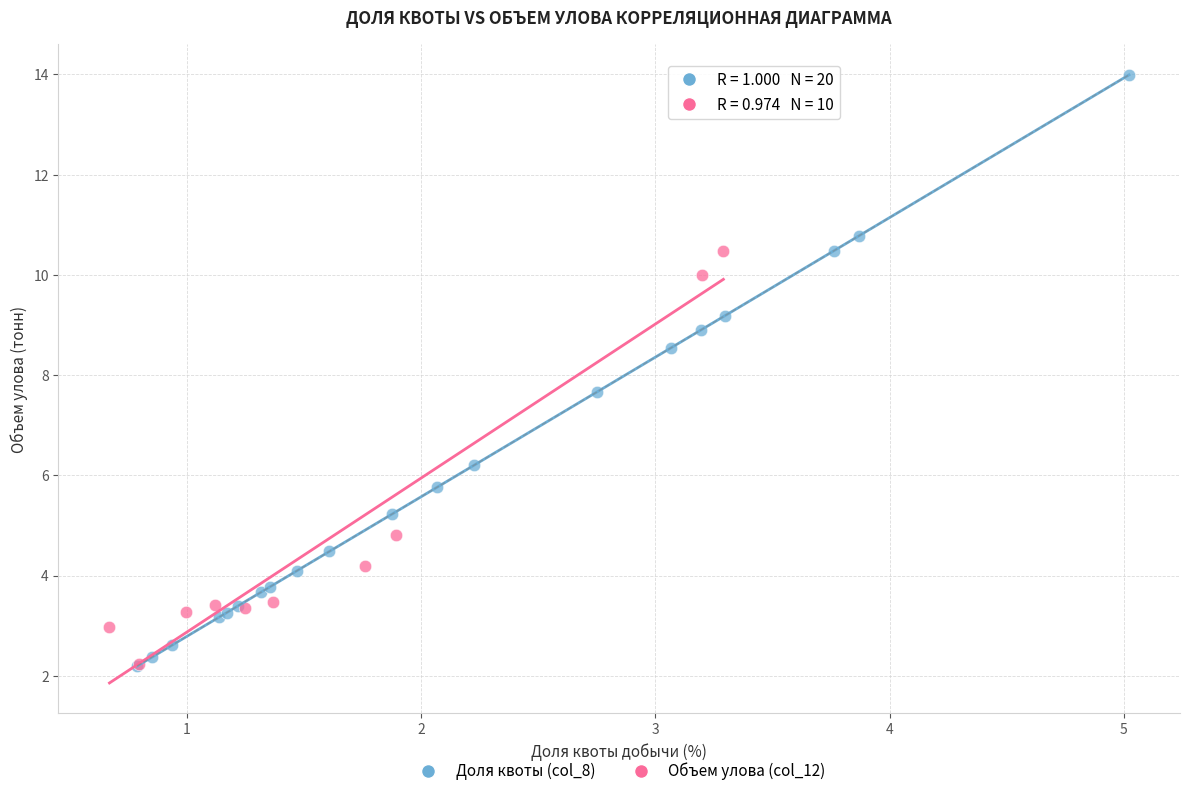

Which series contains the highest Y value?

Доля квоты (col_8)